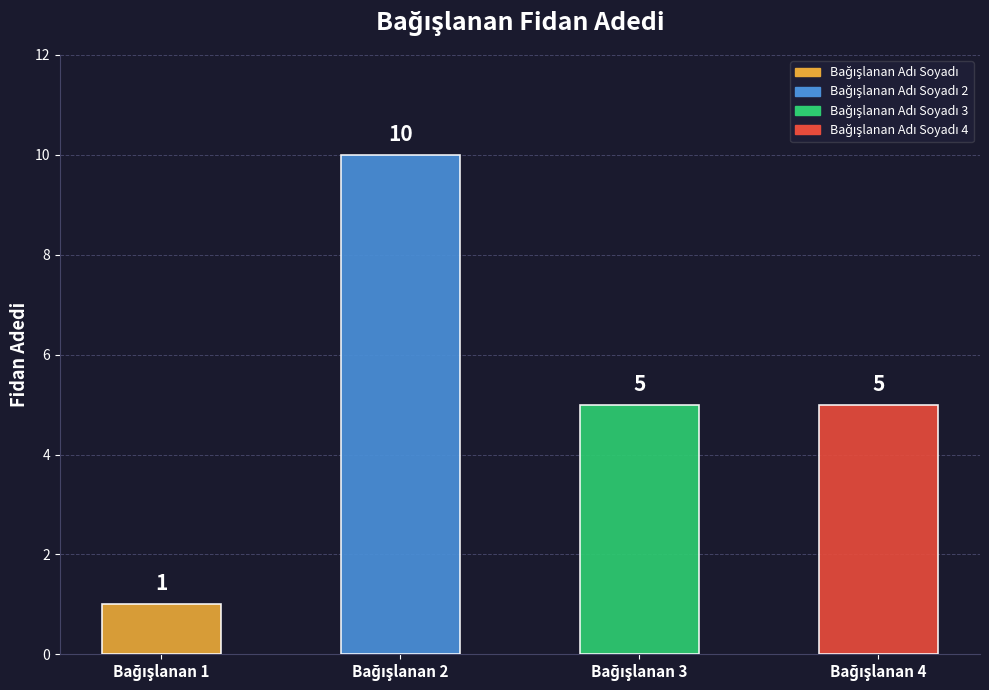

What is the maximum value shown in the chart?

10